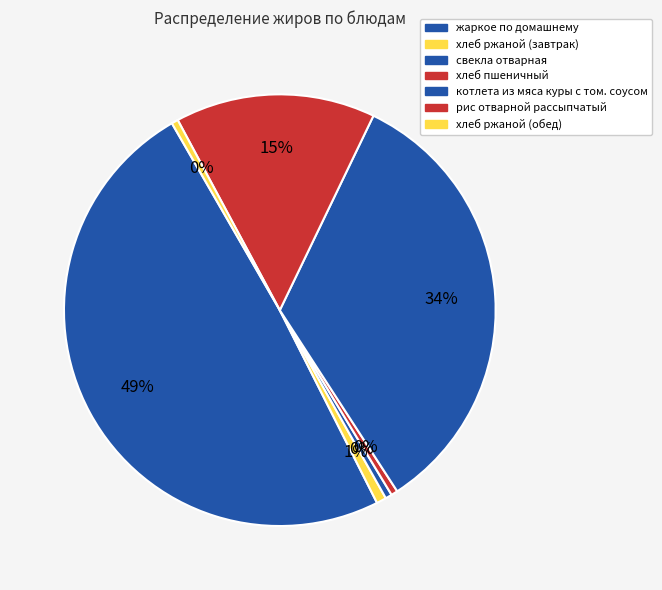

Is there a majority slice in this chart?

No